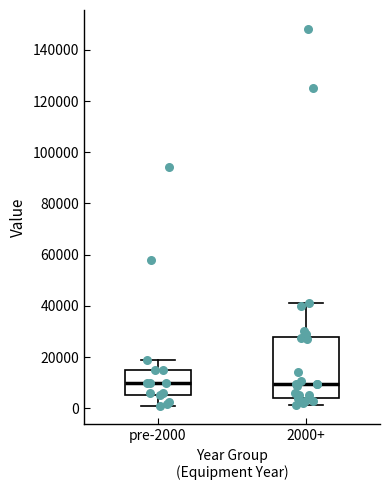

Reading left to right, read every box against the y-axis: the position of its median line, the range the box covers, and the ends of its whiskers. The values are not printed on the chart, so give them approximately, as read against the axis.

pre-2000: median 10000, box 6000 to 16000, whiskers 2000 to 20000
2000+: median 10000, box 4000 to 28000, whiskers 2000 to 42000